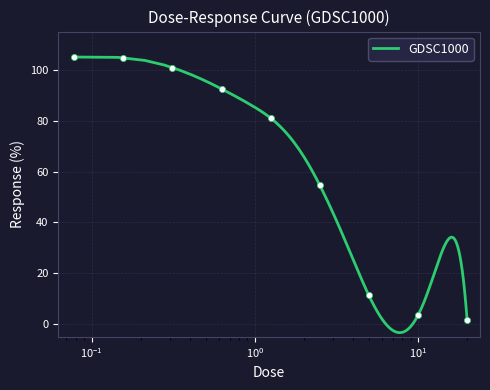

What is the change in value from 0.625 to 10.0?

-89.0